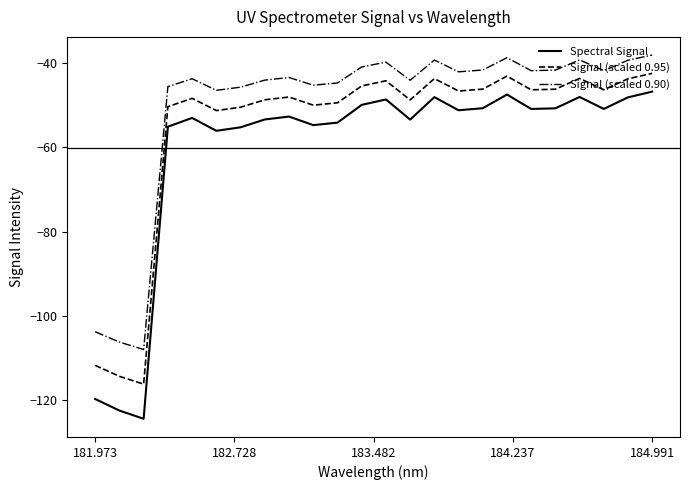

Rank the series by their average value, from lowest to highest.

Spectral Signal, Signal (scaled 0.95), Signal (scaled 0.90)